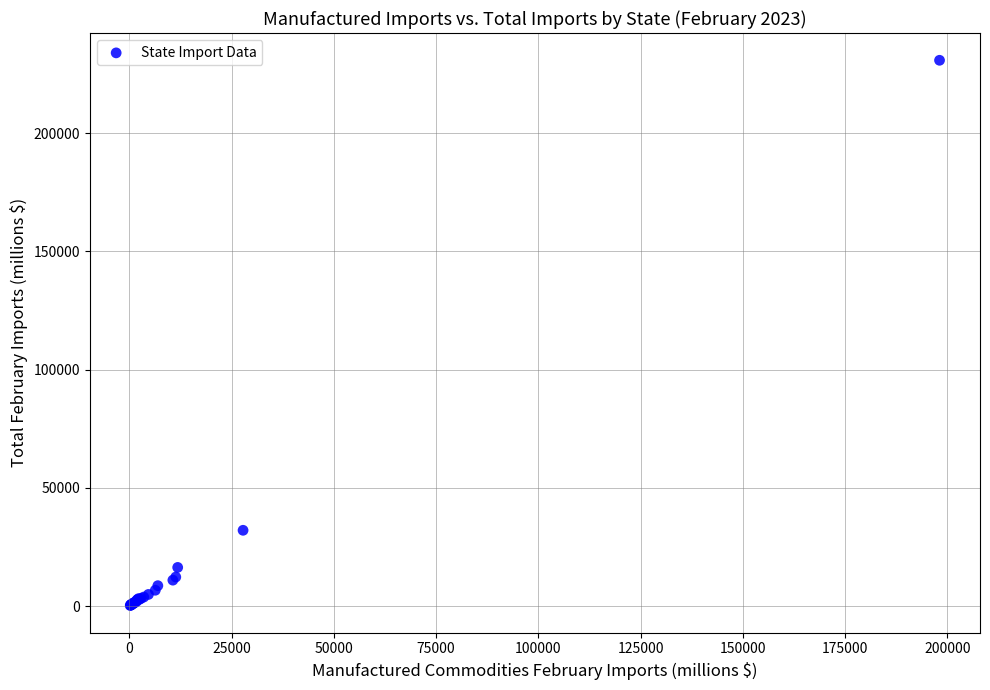

What Y value in the scatter plot is closest to 115510?

32022.2